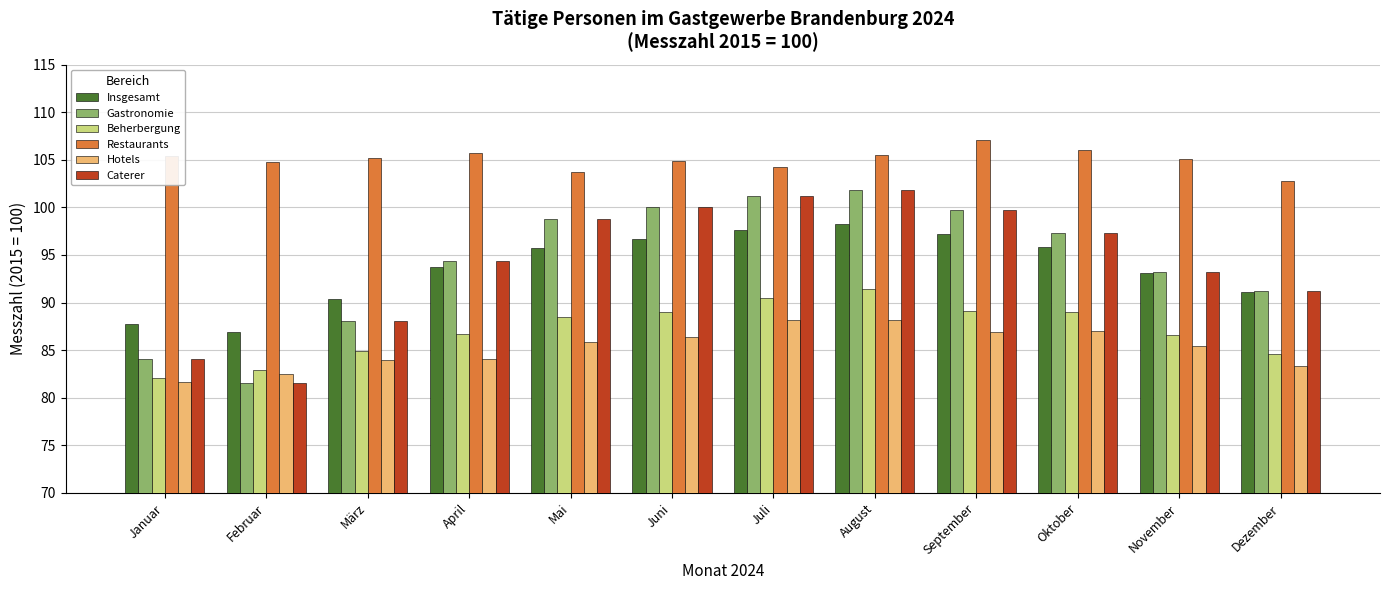

Is the value of Gastronomie at Juni greater than the value of Restaurants at März?

No